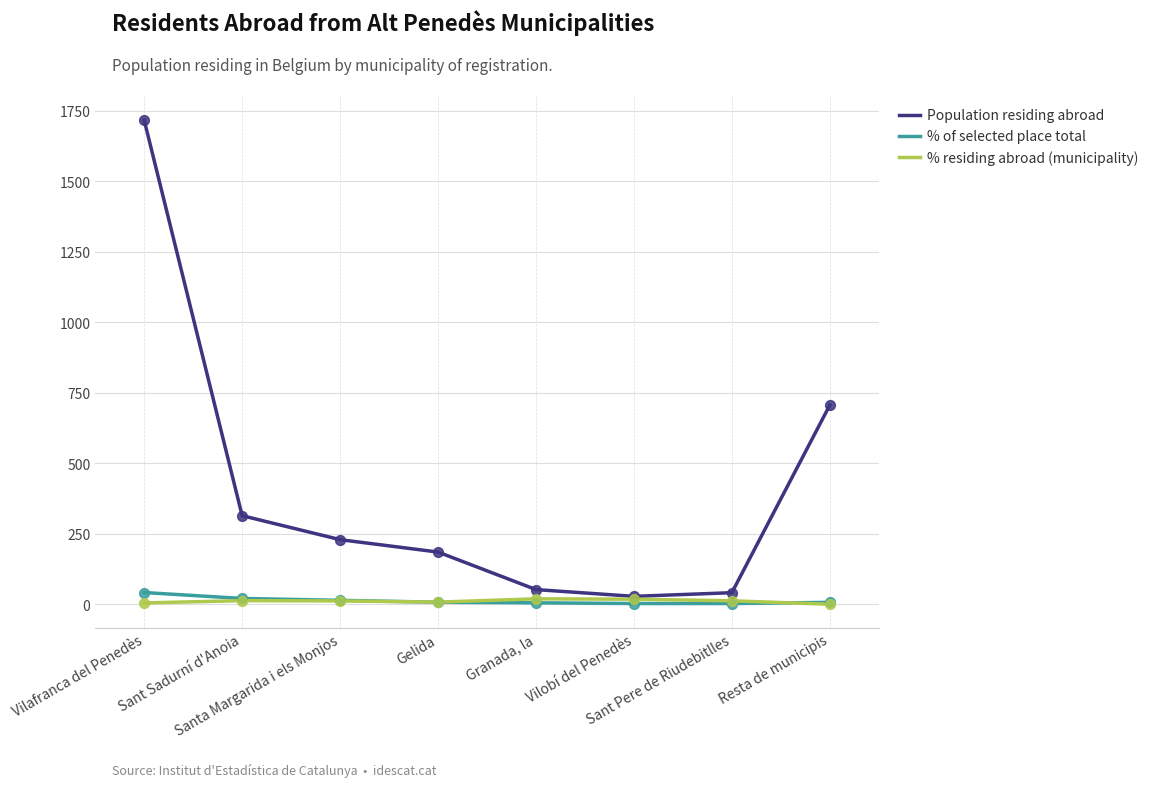

Which series has the largest total across all categories?

Population residing abroad